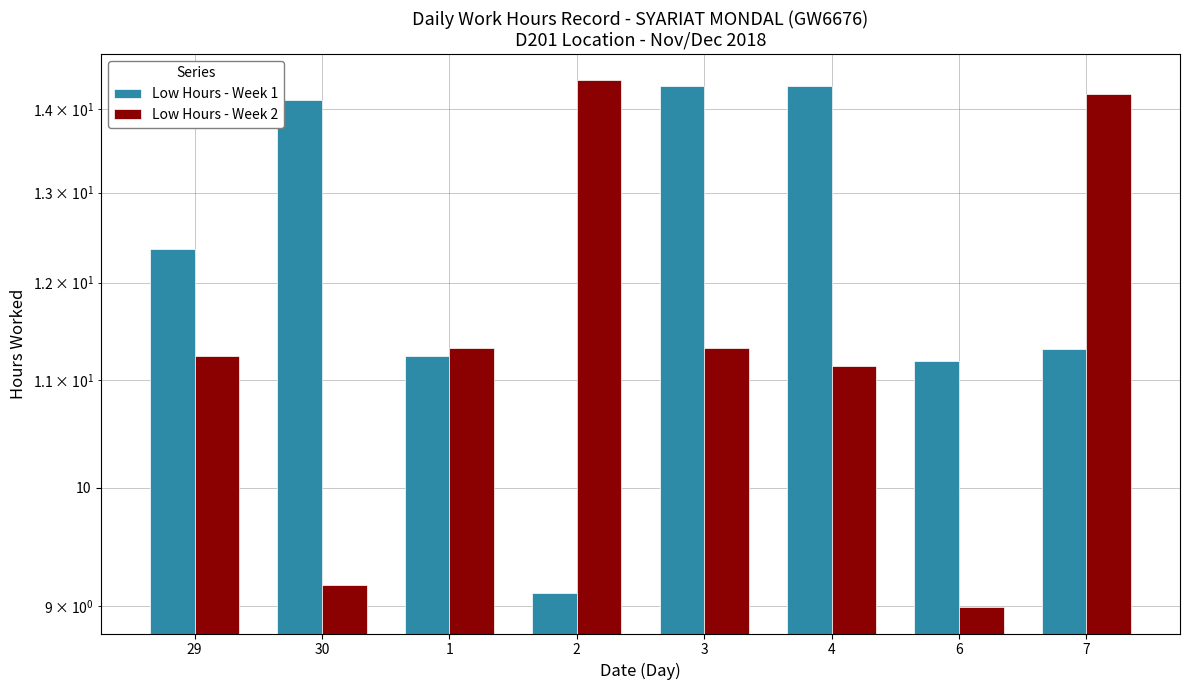

At 2, list the series in order from largest to smallest.

Low Hours - Week 2, Low Hours - Week 1